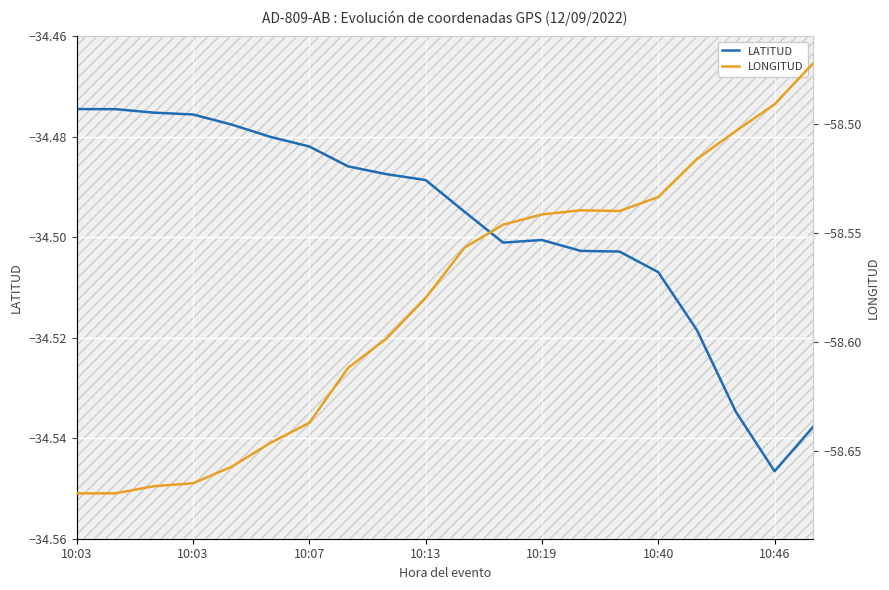

The value of LONGITUD at 11 is -81.5. True or false?

False